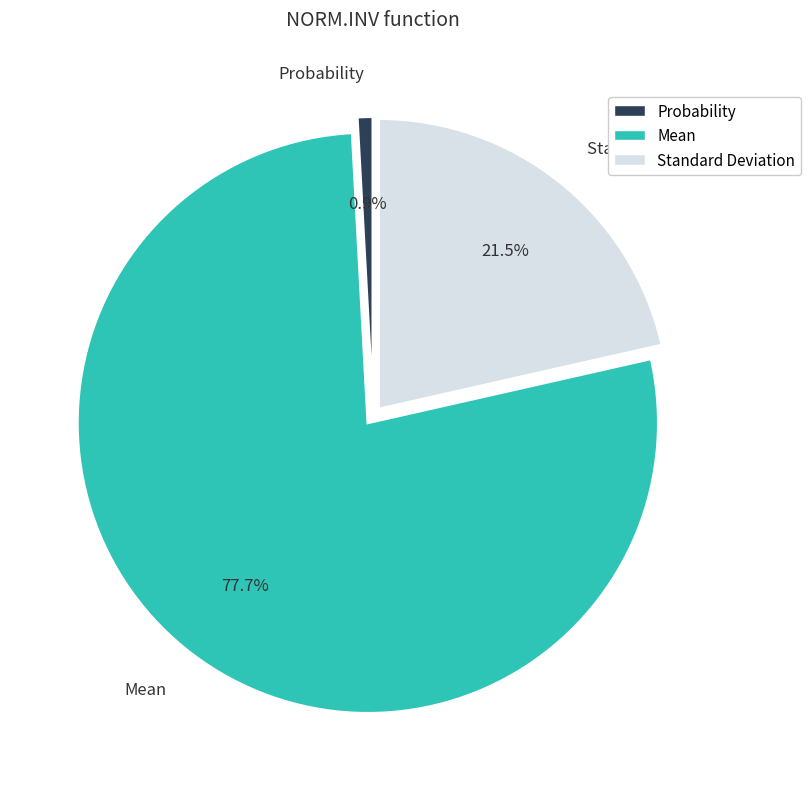

What is the majority slice?

Mean